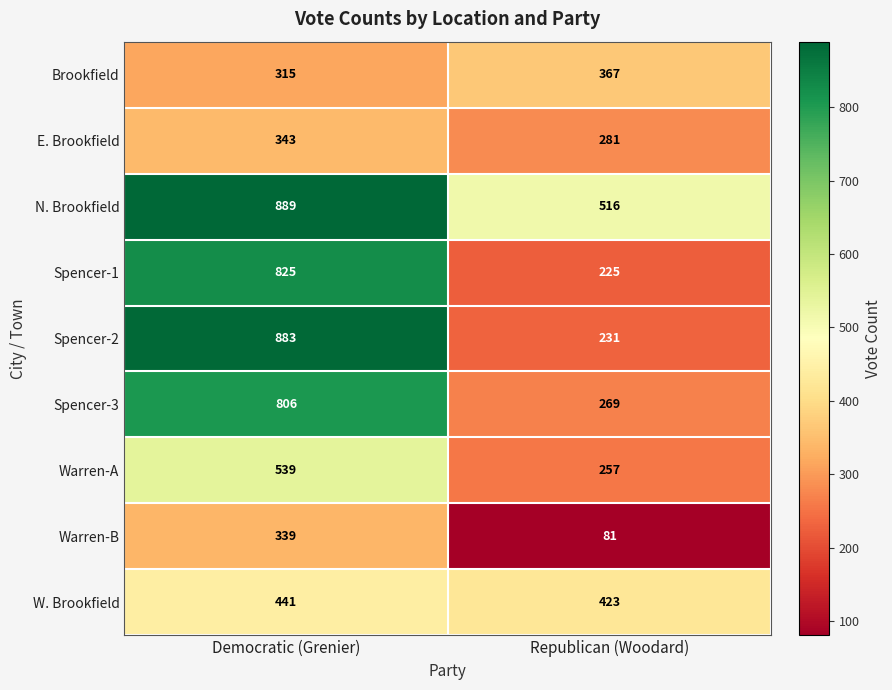

What is the difference between the highest and lowest values at Democratic (Grenier)?

574